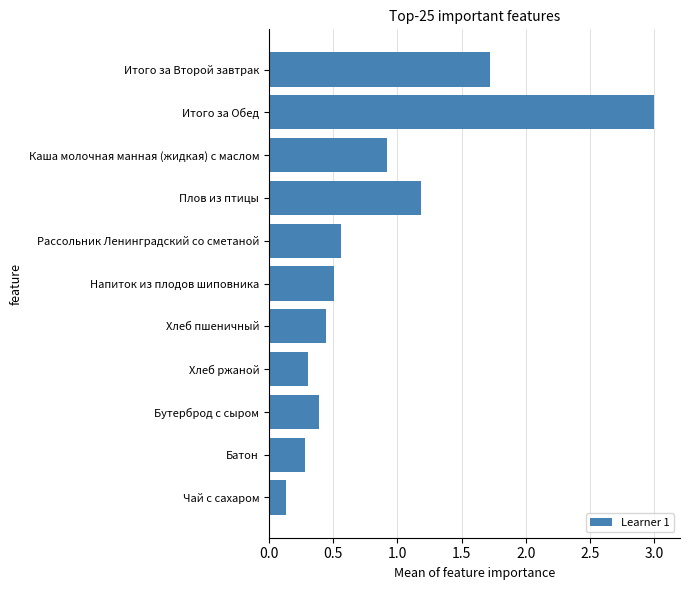

What is the sum of all values?

9.4